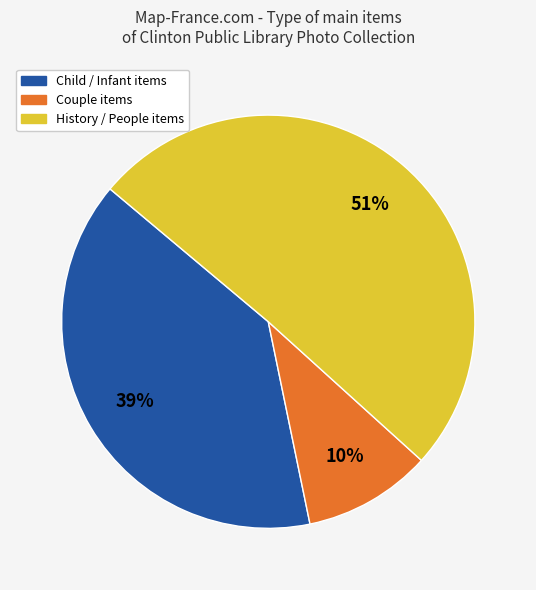

To the nearest percent, what percentage of the pie is Couple items?

10%